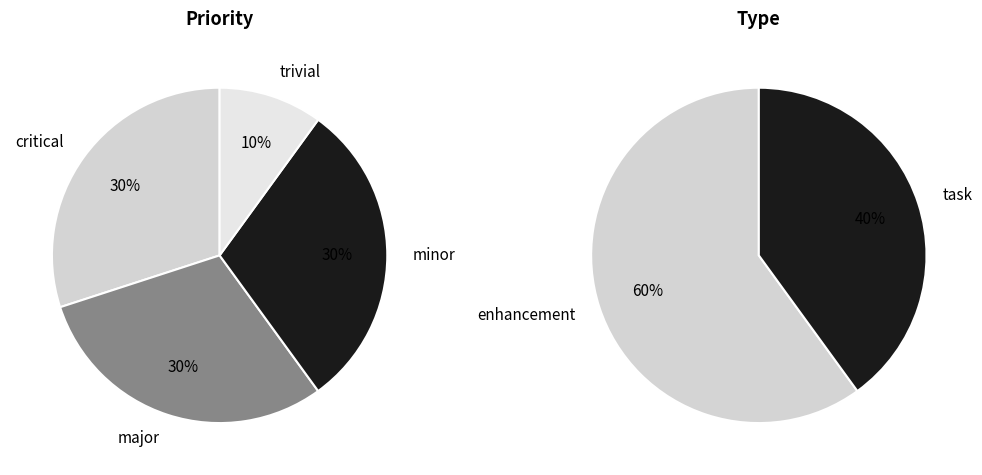

Is there a majority slice in this chart?

No